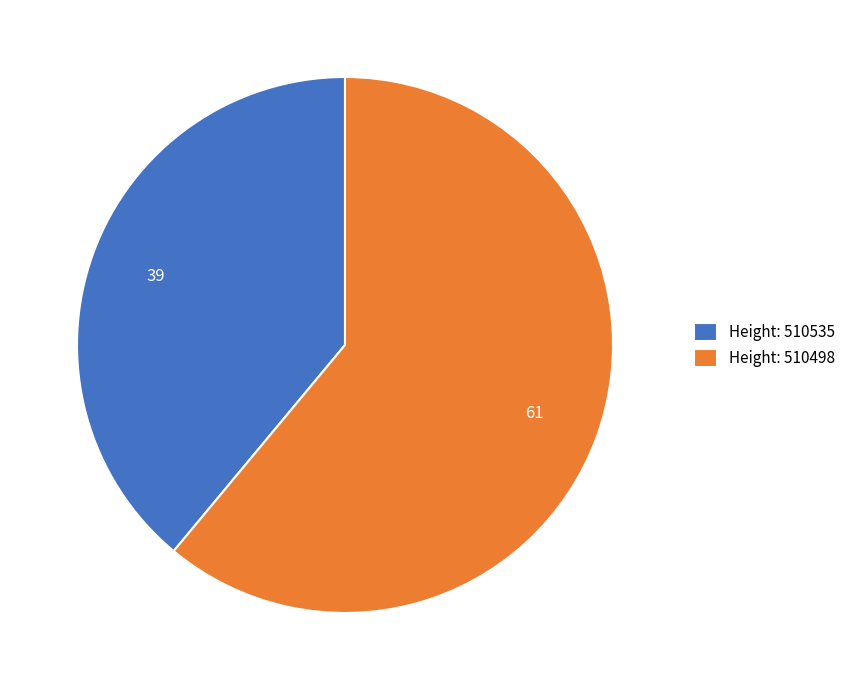

Which has a higher value, Height: 510535 or Height: 510498?

Height: 510498